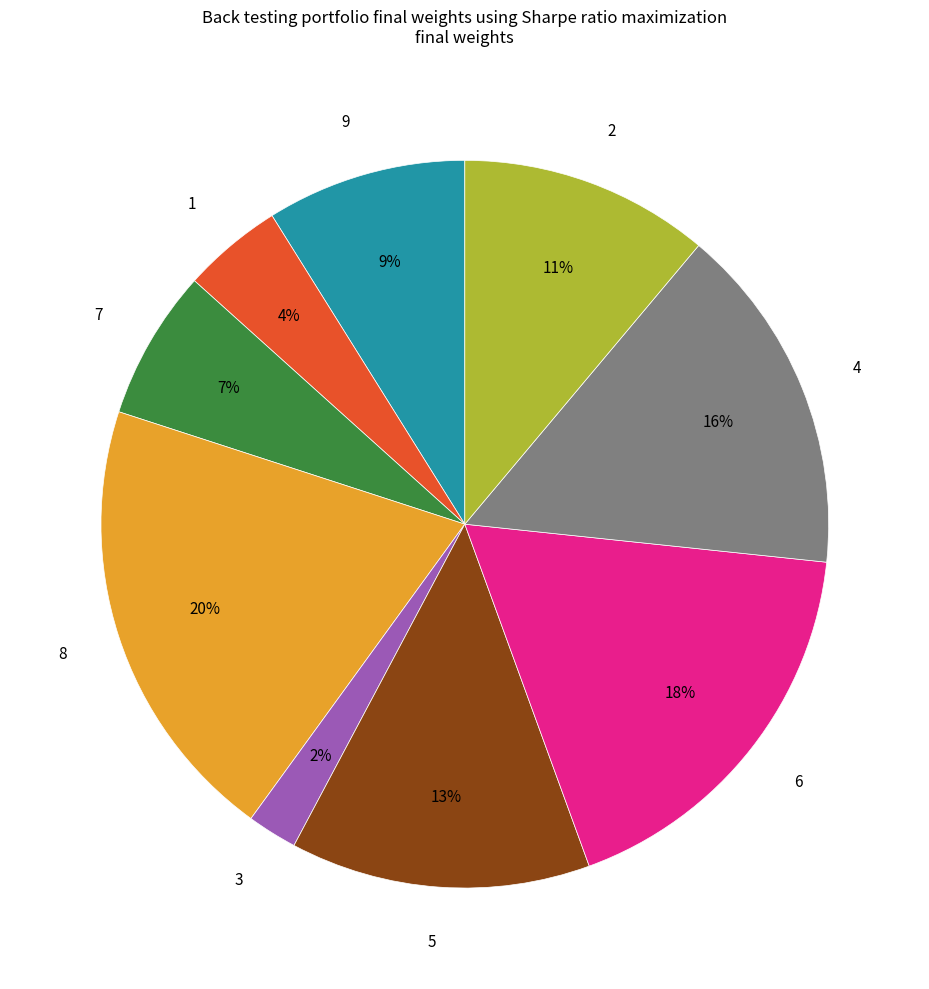

How many segments does this pie chart have?

9